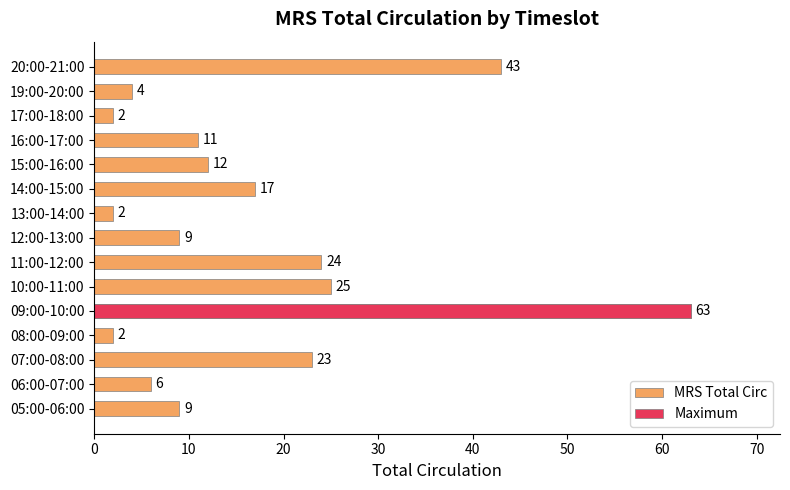

The chart shows a value of 4 at 17:00-18:00. True or false?

False